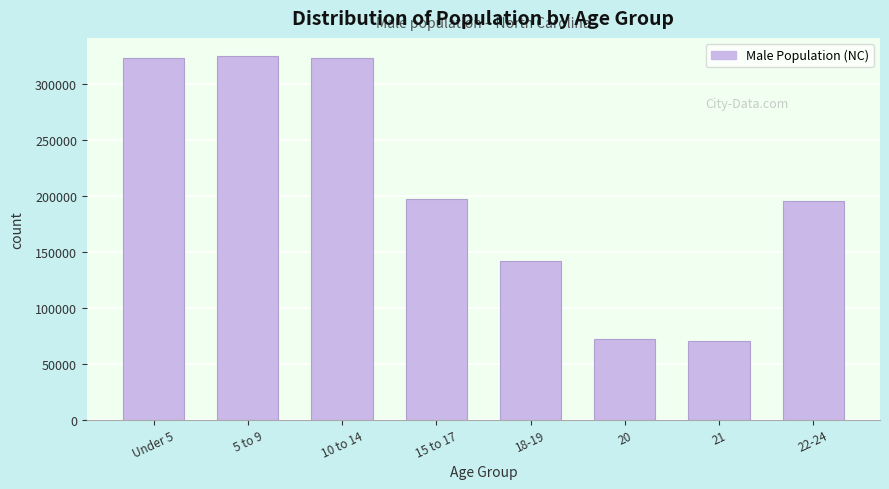

What is the value of the 1st bar from the left?

322871